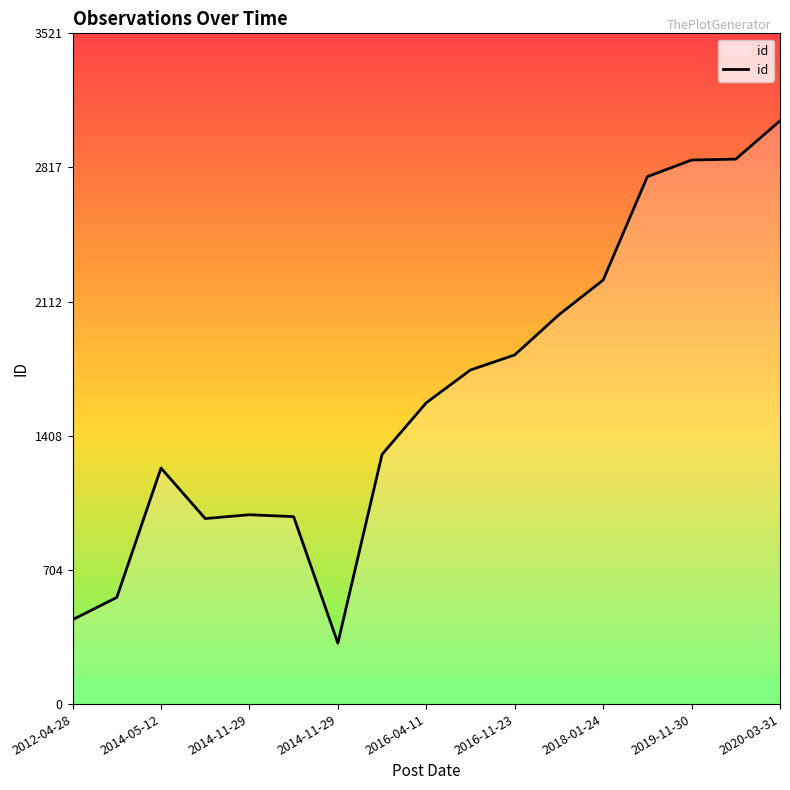

What is the greatest value displayed?

3062